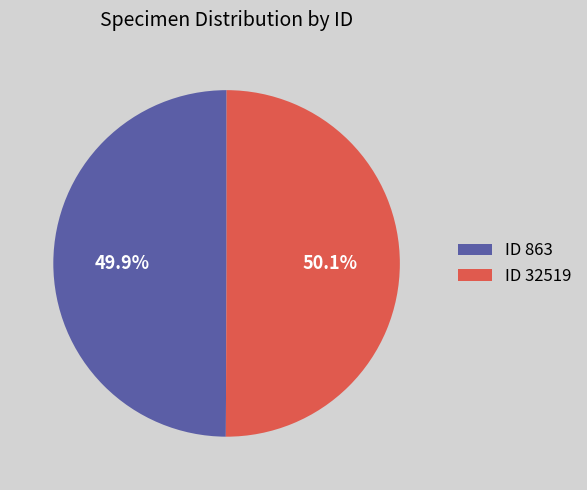

Does any single category account for the majority?

Yes